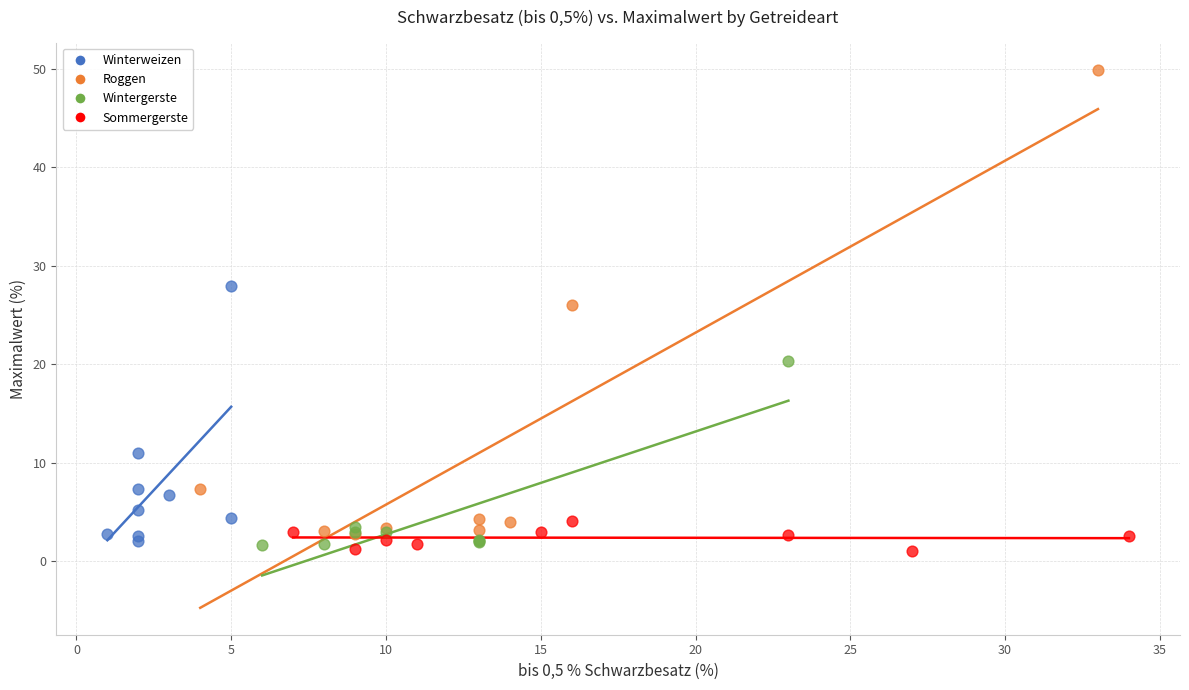

Which series reaches the maximum Y coordinate?

Roggen